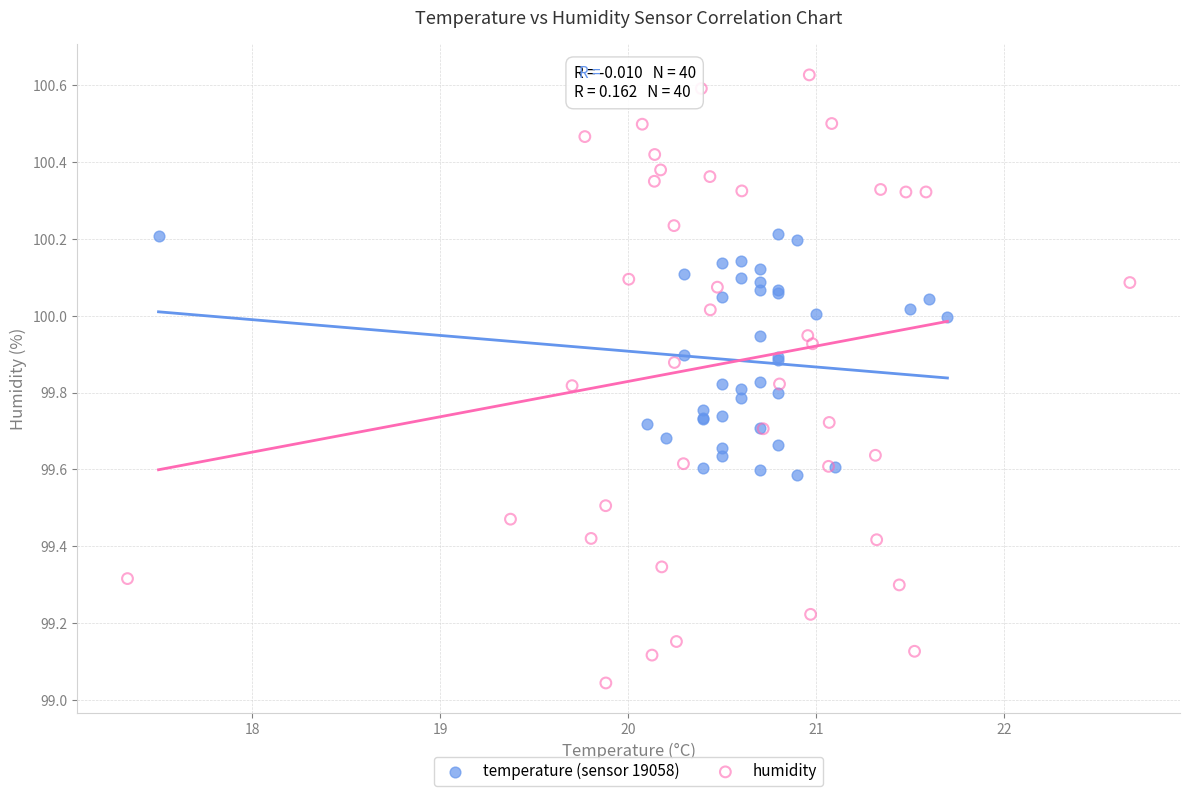

Which series reaches the minimum Y coordinate?

humidity